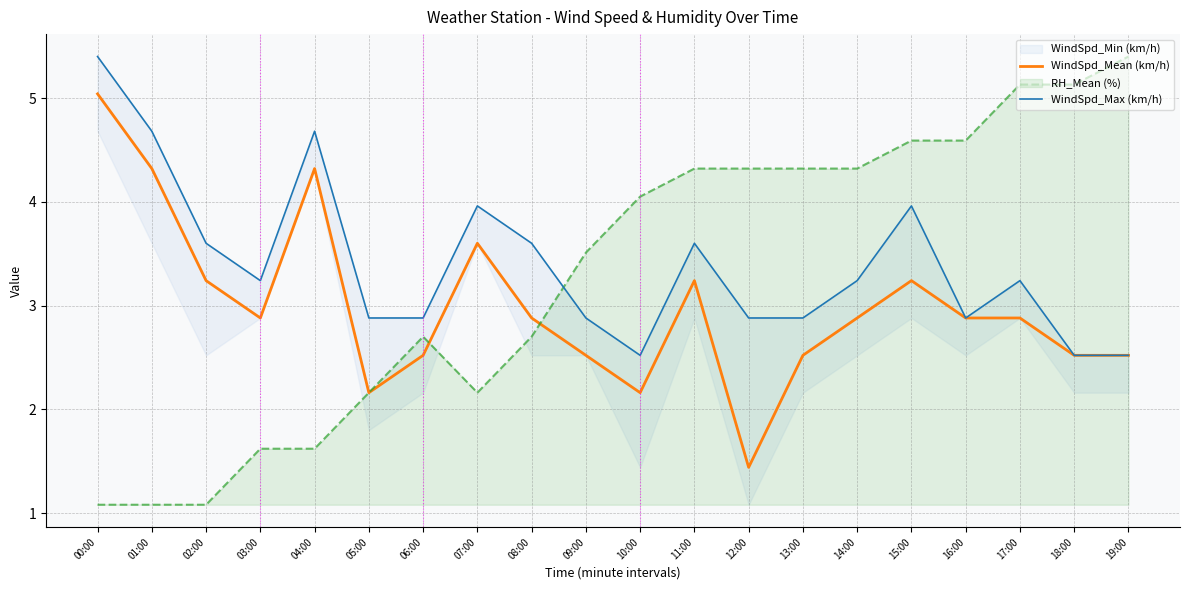

The value of WindSpd_Mean (km/h) at 00:00 is 5.0. True or false?

True